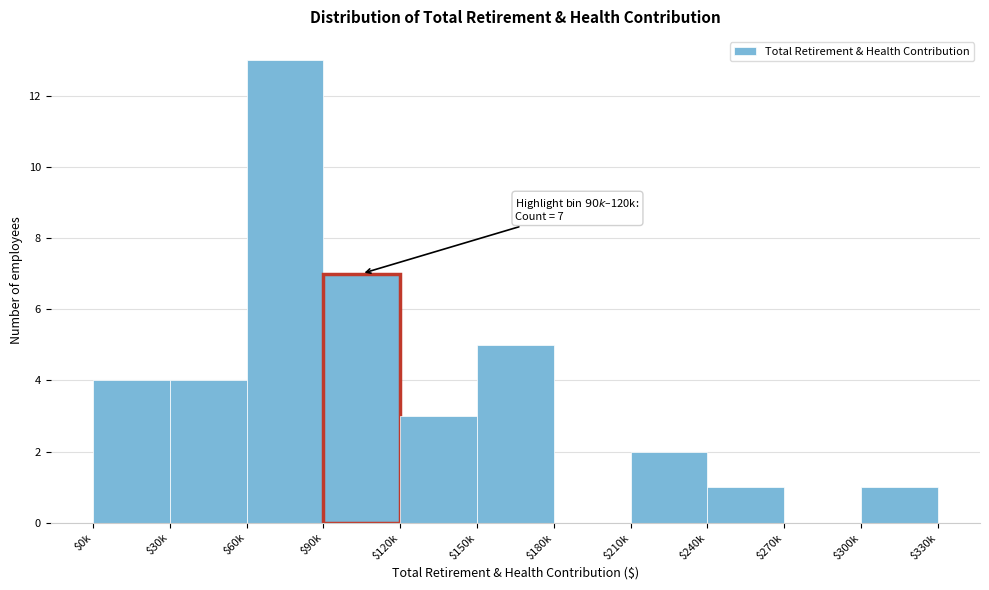

Is it true that the value at $240k is 1?

True